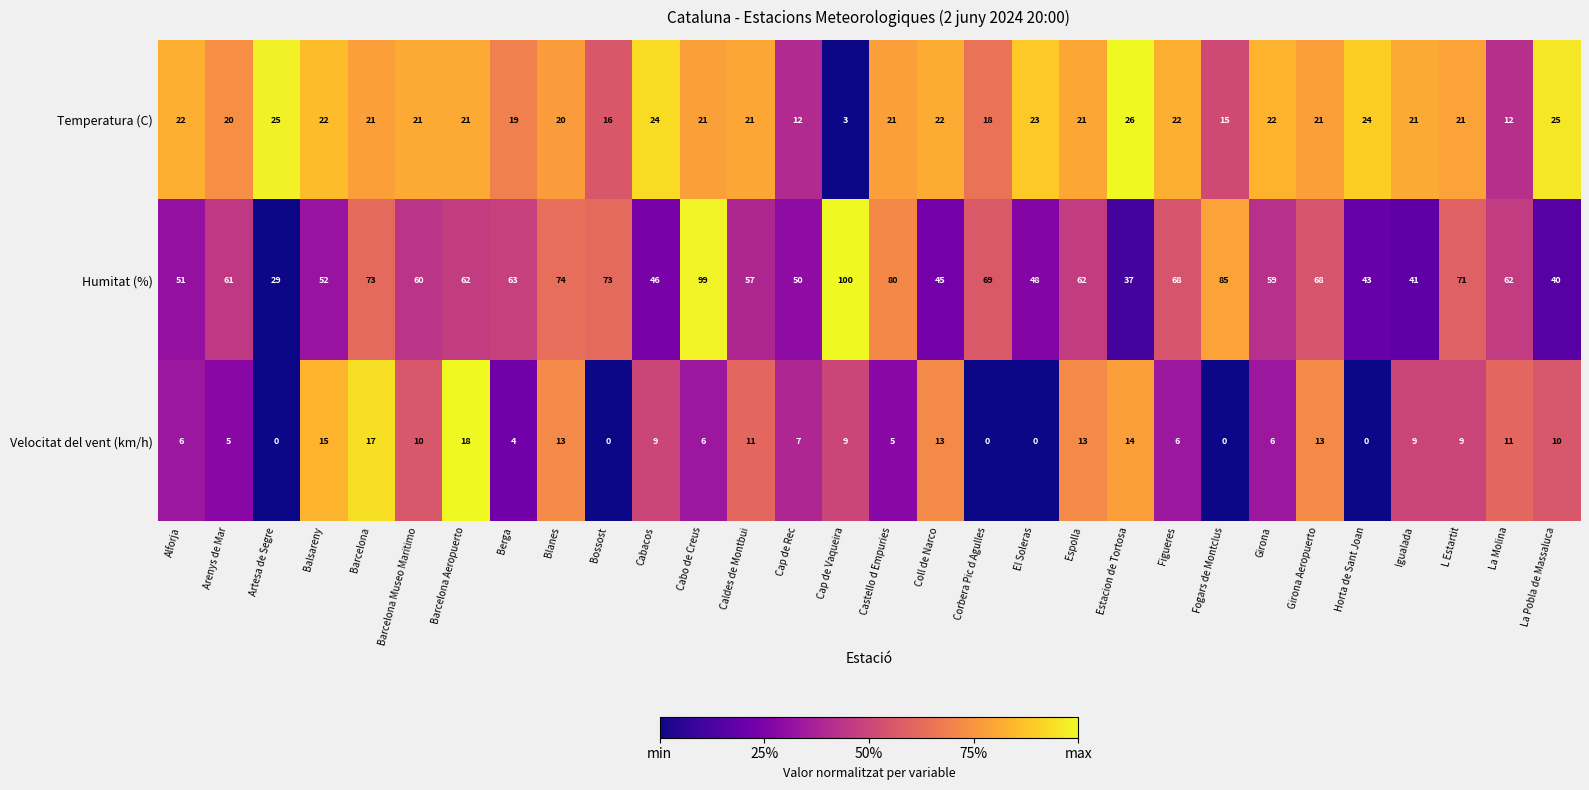

How many distinct data groups are displayed?

3